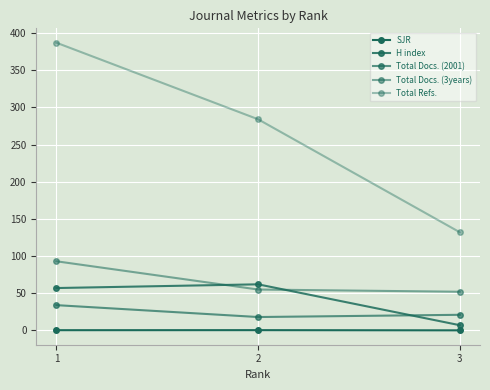

Is this an area chart (filled region under the line)?

No